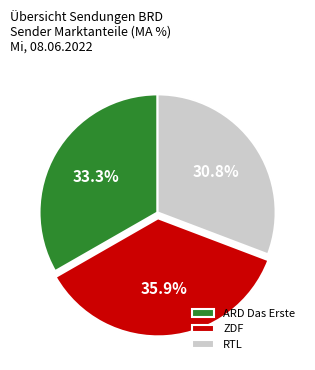

Between ZDF and RTL, which is larger?

ZDF